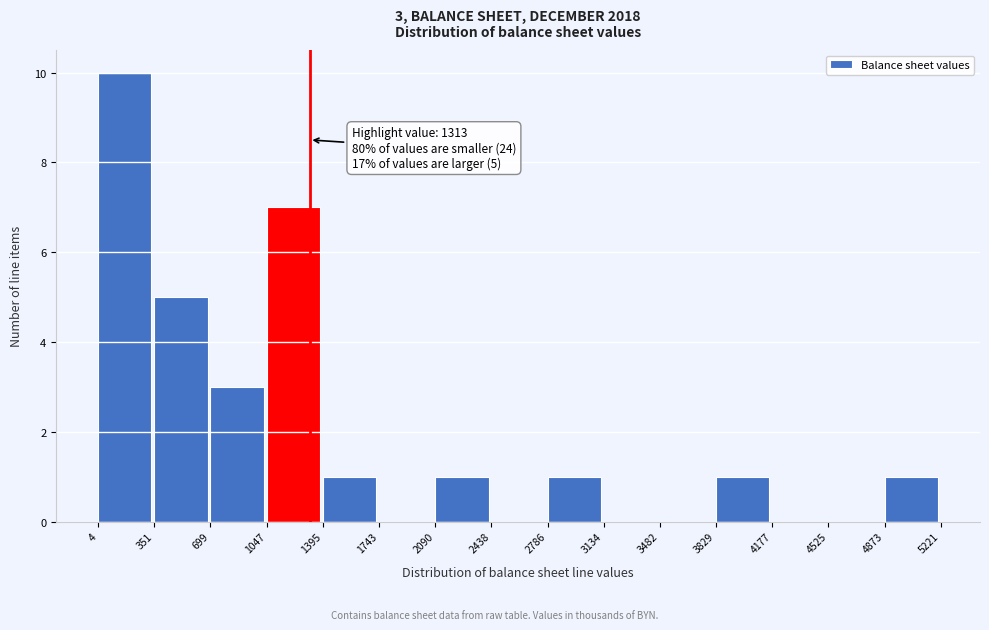

Over which range of the x-axis is the bar tallest?

4 to 351